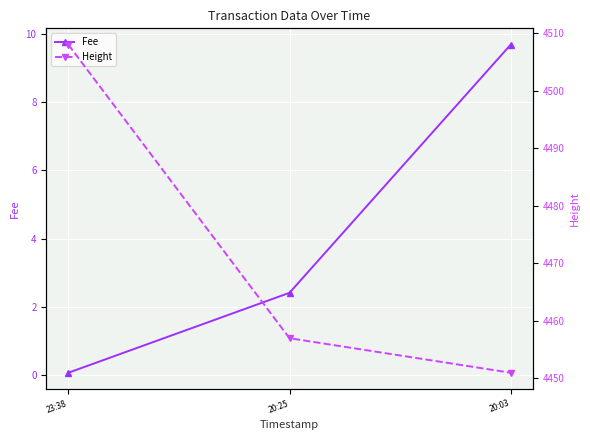

Reading left to right, extract all data points from this chart.

Fee: 23:38=0.1	20:25=2.4	20:03=9.7
Height: 23:38=4508.0	20:25=4457.0	20:03=4451.0